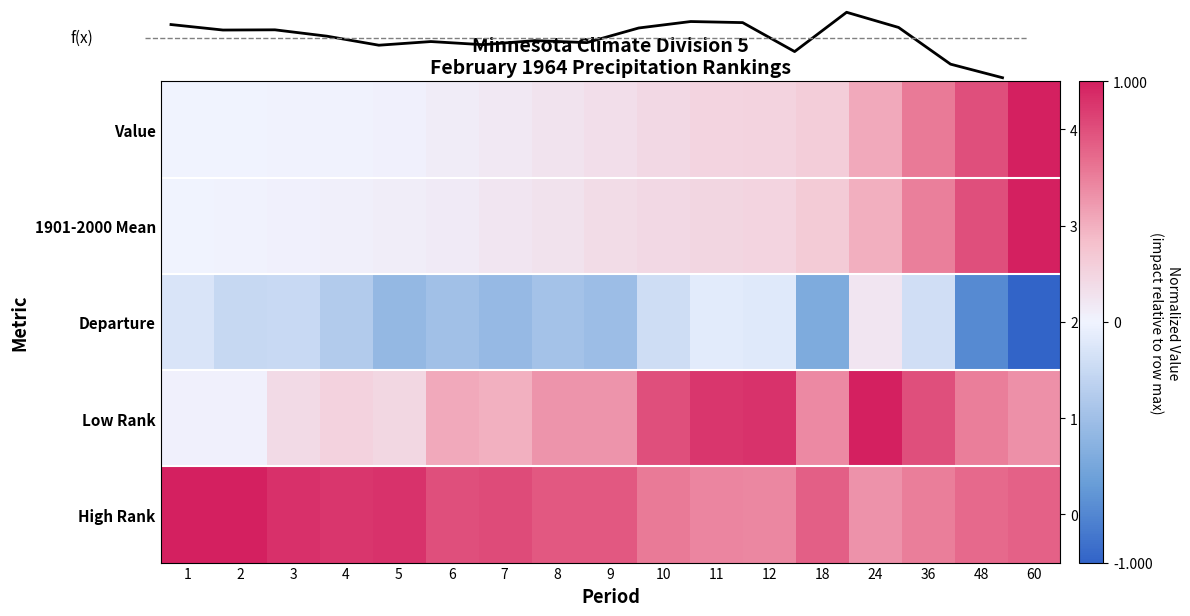

Read the High Rank value at 10.

0.6